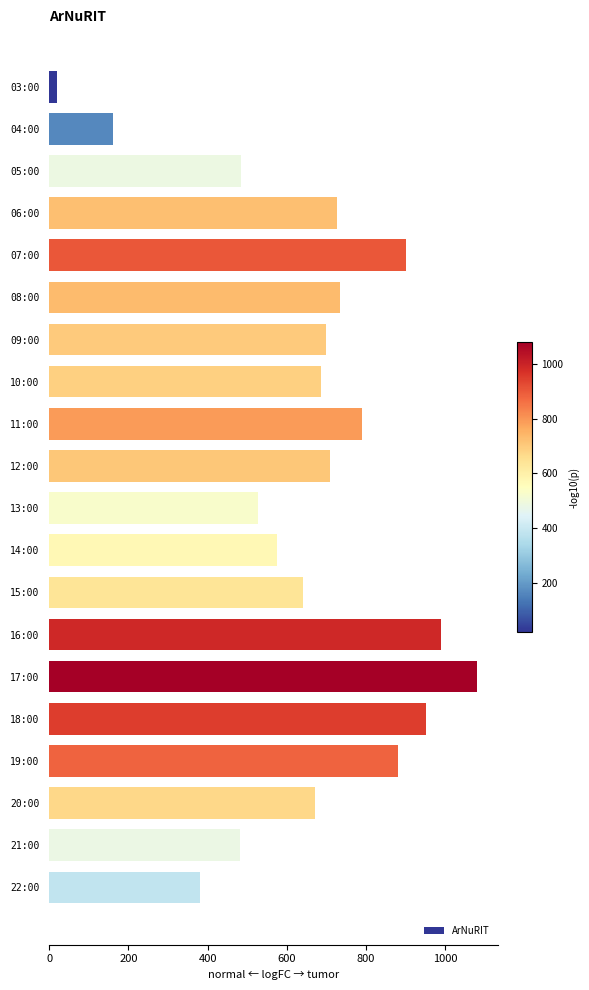

What is the difference between the second highest and second lowest values?

828